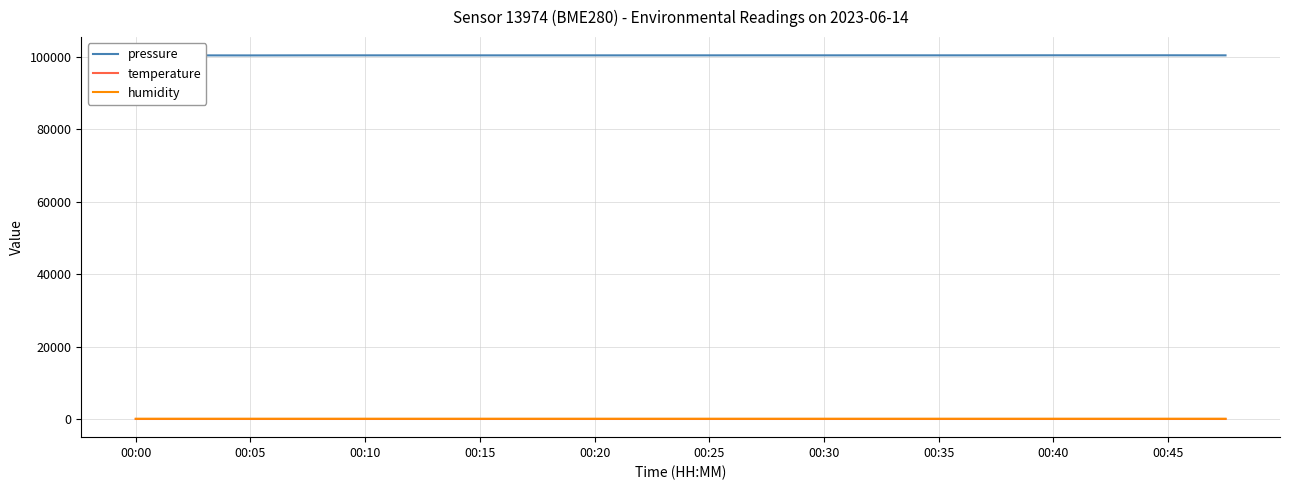

At how many categories does at least one series exceed 73296?

20